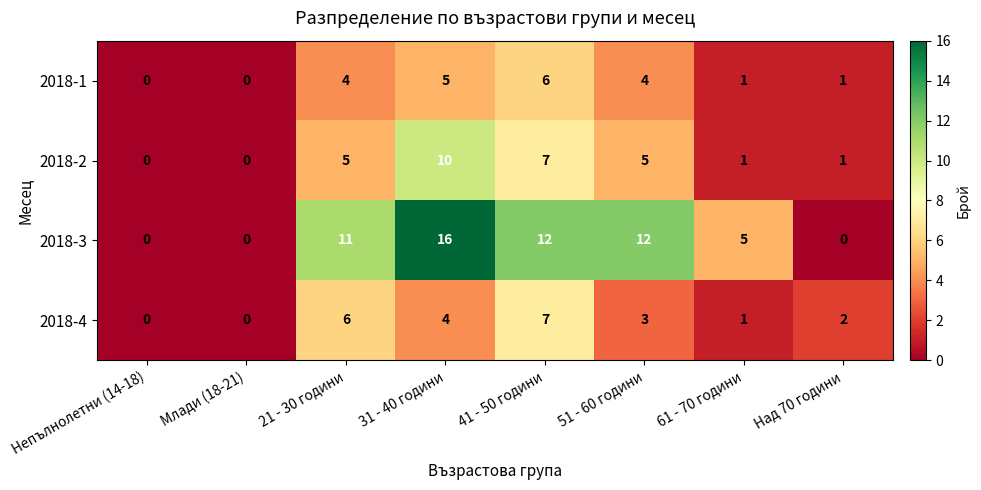

The value of 2018-4 at 41 - 50 години is 10. True or false?

False